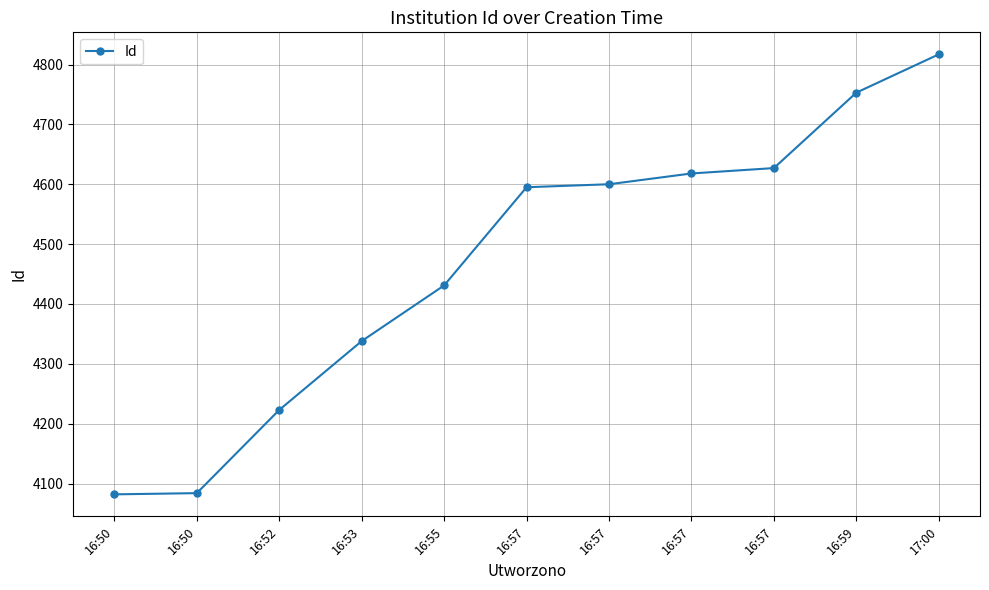

The value at 16:59 is 6581. True or false?

False